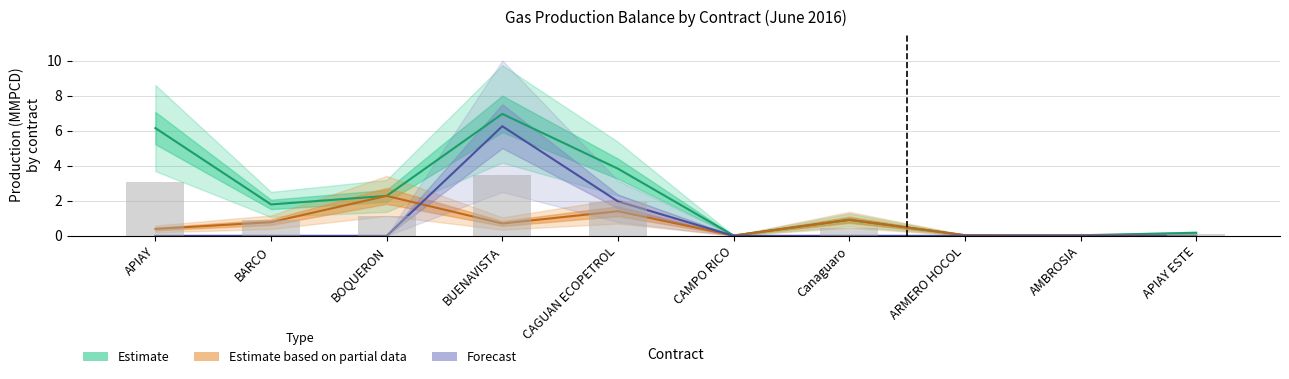

How many data points does each series have?

10